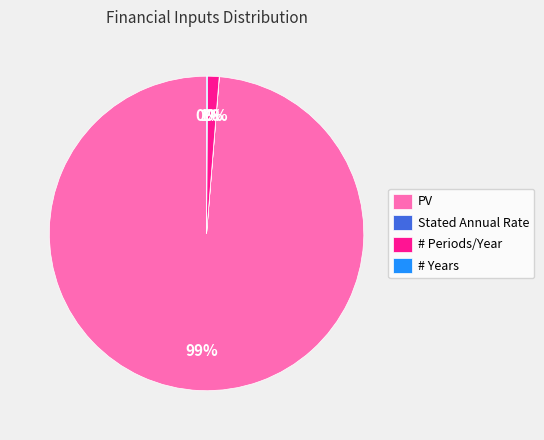

What is the largest slice in the pie chart?

PV